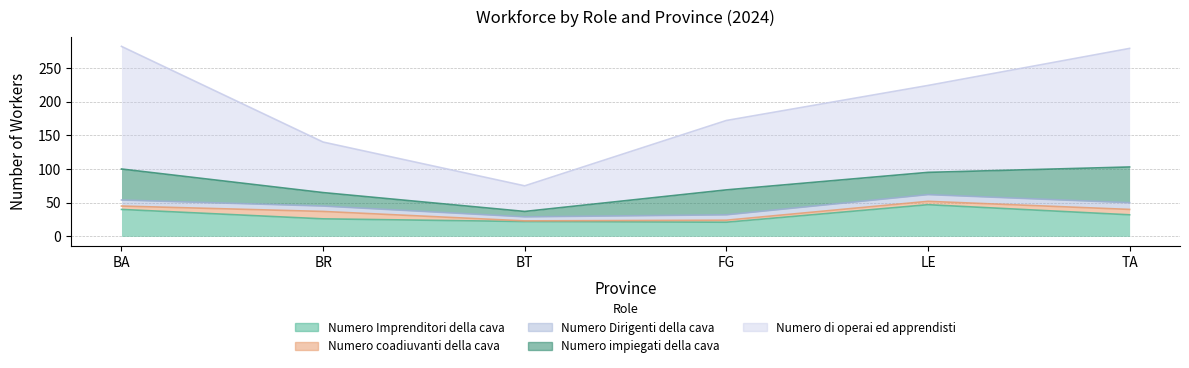

Does the chart display data point markers on the line(s)?

No